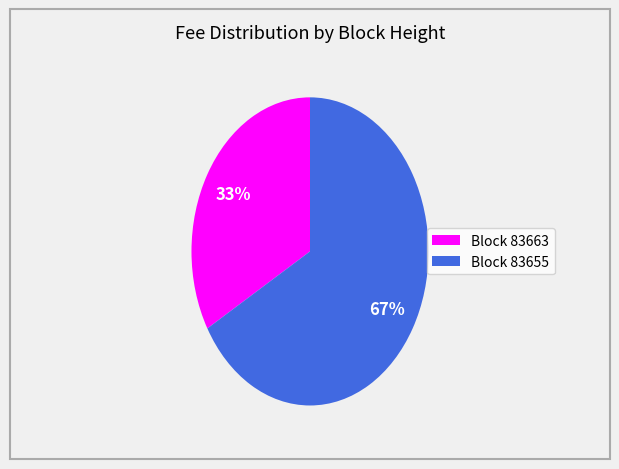

How many segments does this pie chart have?

2